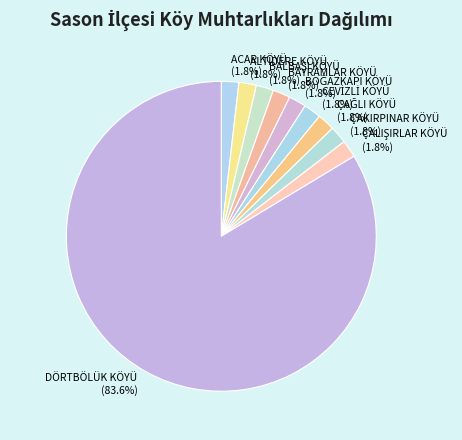

What portion of the pie excludes BAYRAMLAR KÖYÜ?

98.2%